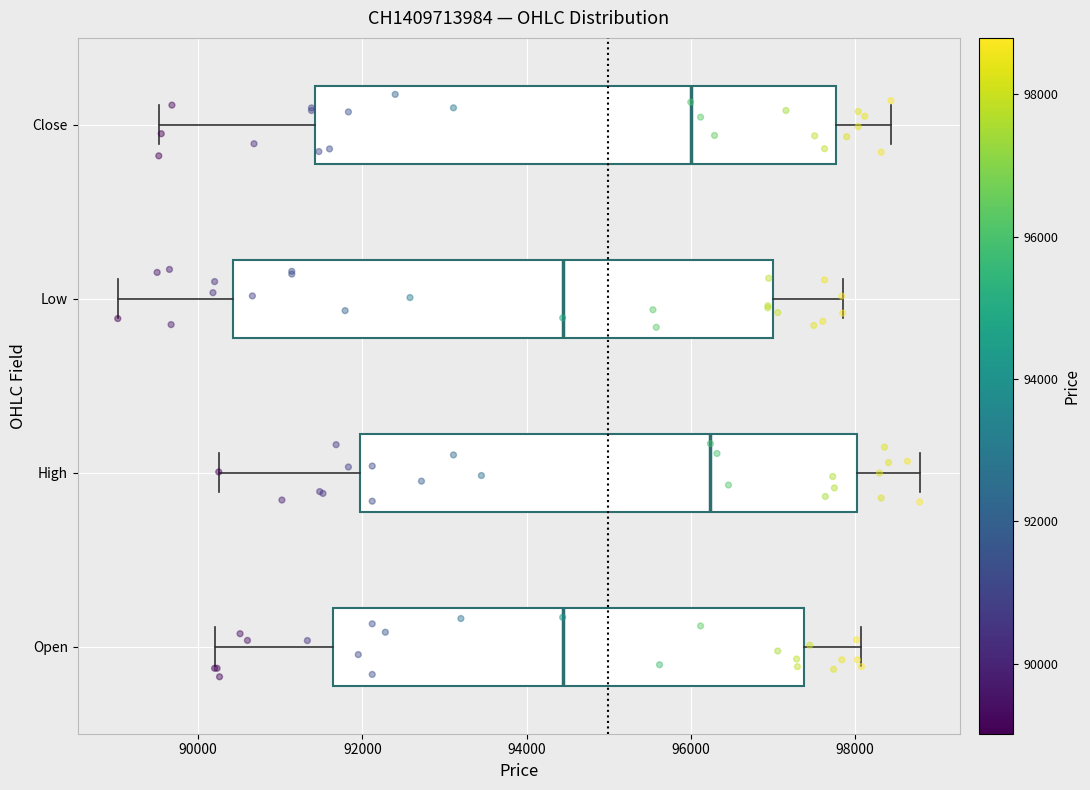

Reading bottom to top, read every box against the x-axis: the position of its median line, the range the box covers, and the ends of its whiskers. The values are not printed on the chart, so give them approximately, as read against the axis.

Open: median 94400, box 91600 to 97400, whiskers 90200 to 98000
High: median 96200, box 92000 to 98000, whiskers 90200 to 98800
Low: median 94400, box 90400 to 97000, whiskers 89000 to 97800
Close: median 96000, box 91400 to 97800, whiskers 89600 to 98400